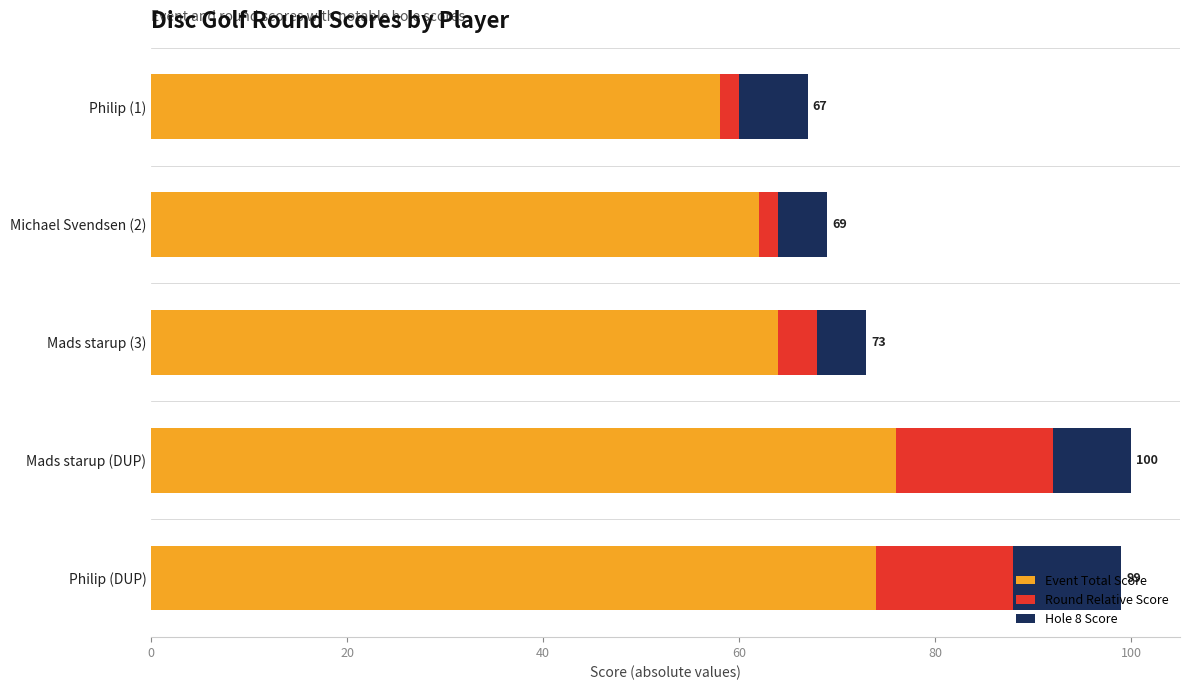

What is the minimum value for Event Total Score?

58